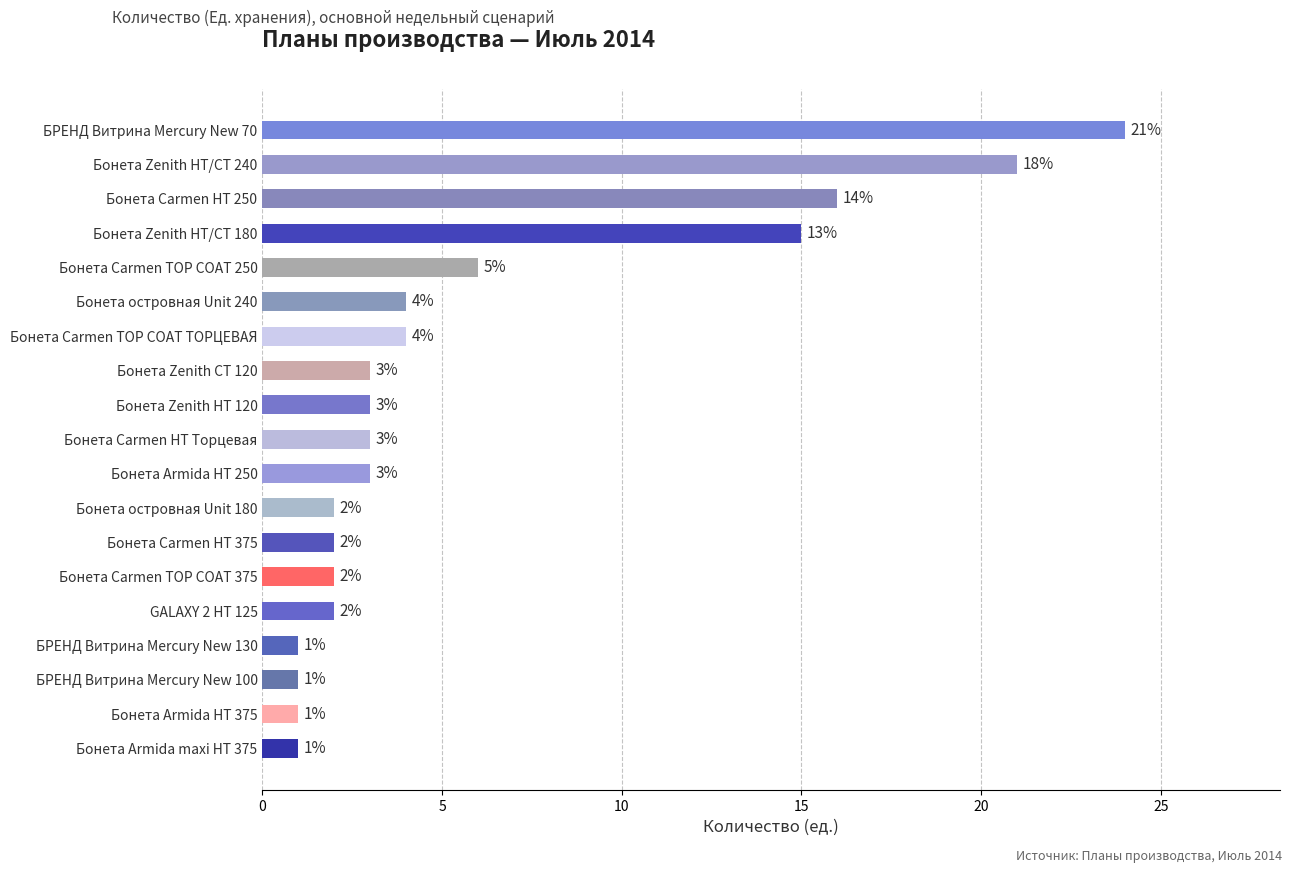

Approximately how many times larger is the value at Бонета Carmen НТ 250 compared to Бонета Zenith НТ/СТ 180?

1.1